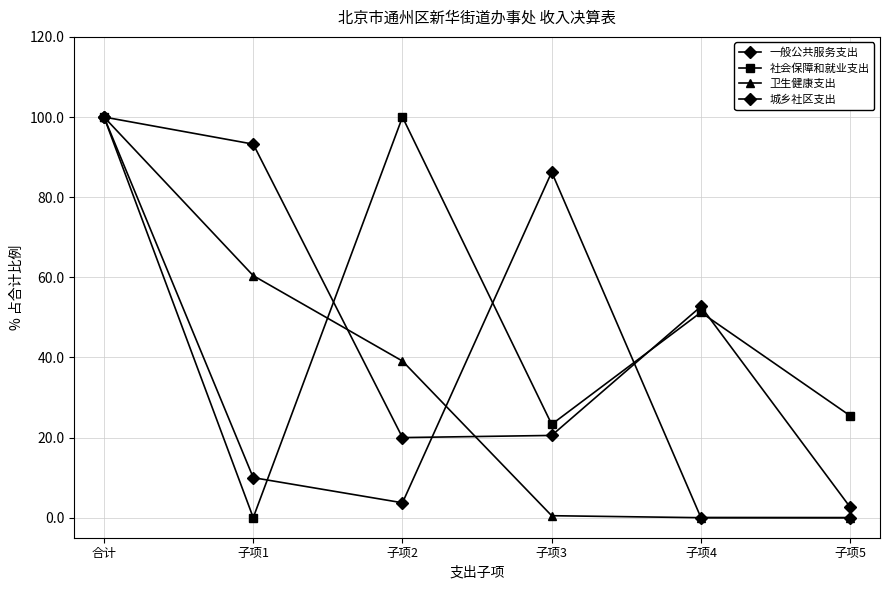

At 子项1, list the series in order from largest to smallest.

城乡社区支出, 卫生健康支出, 一般公共服务支出, 社会保障和就业支出